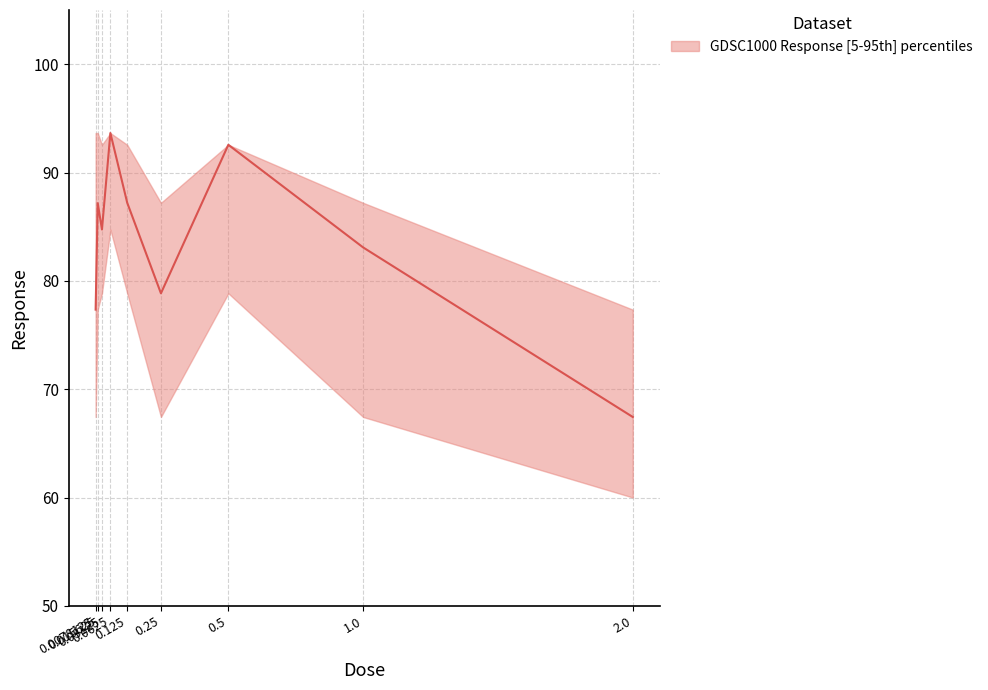

The chart shows a value of 48.6 at 0.25. True or false?

False